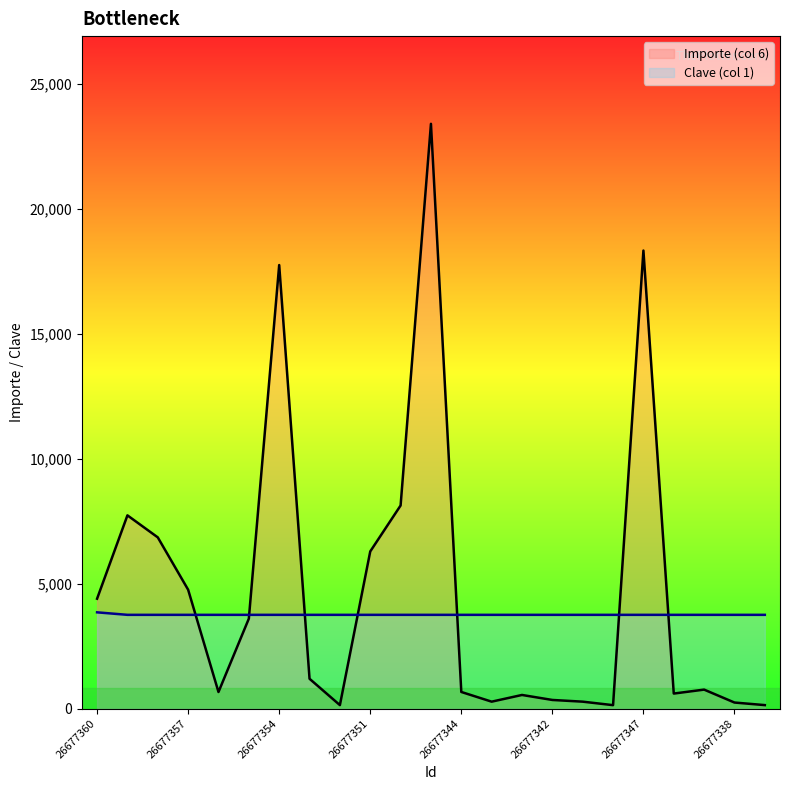

What is the highest value of the Clave (col 1) series?

3850.0